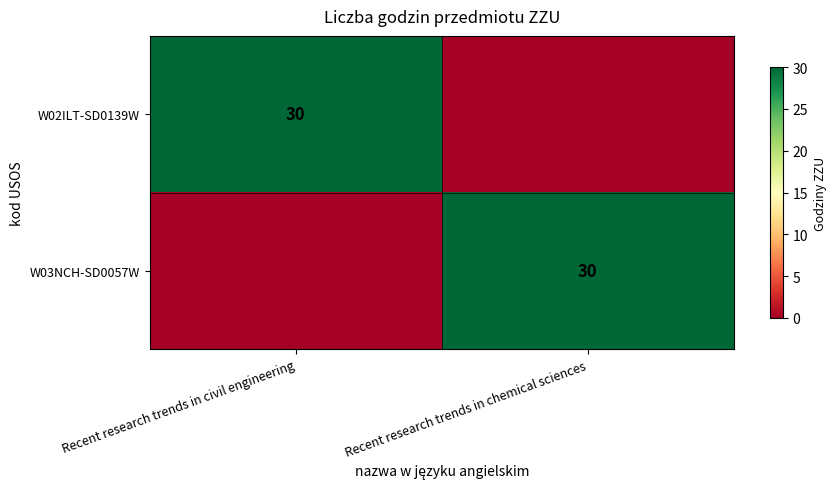

At how many categories does at least one series exceed 26?

2